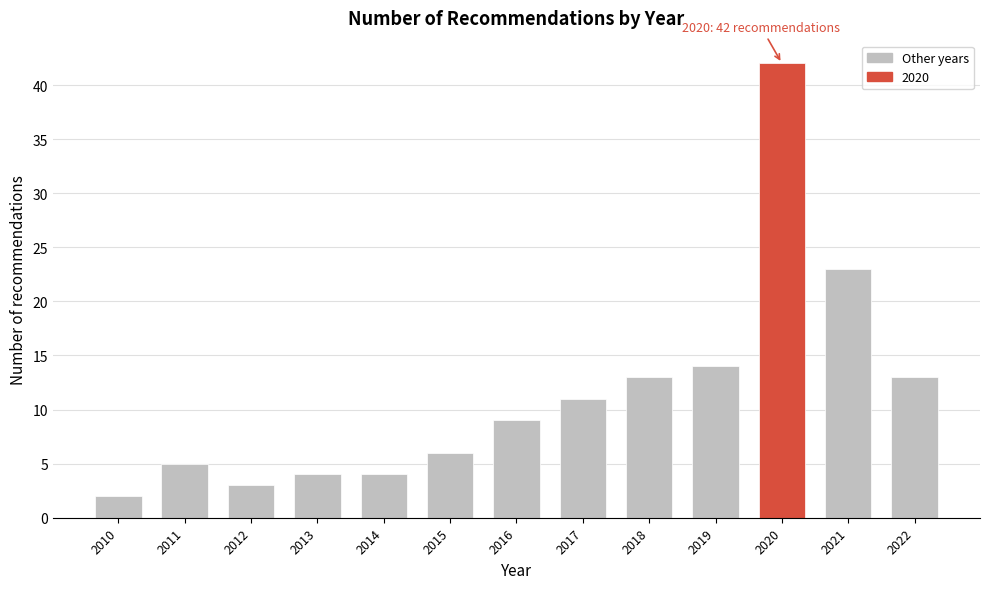

Reading left to right, what are all the values shown in this chart?

2010=2	2011=5	2012=3	2013=4	2014=4	2015=6	2016=9	2017=11	2018=13	2019=14	2020=42	2021=23	2022=13